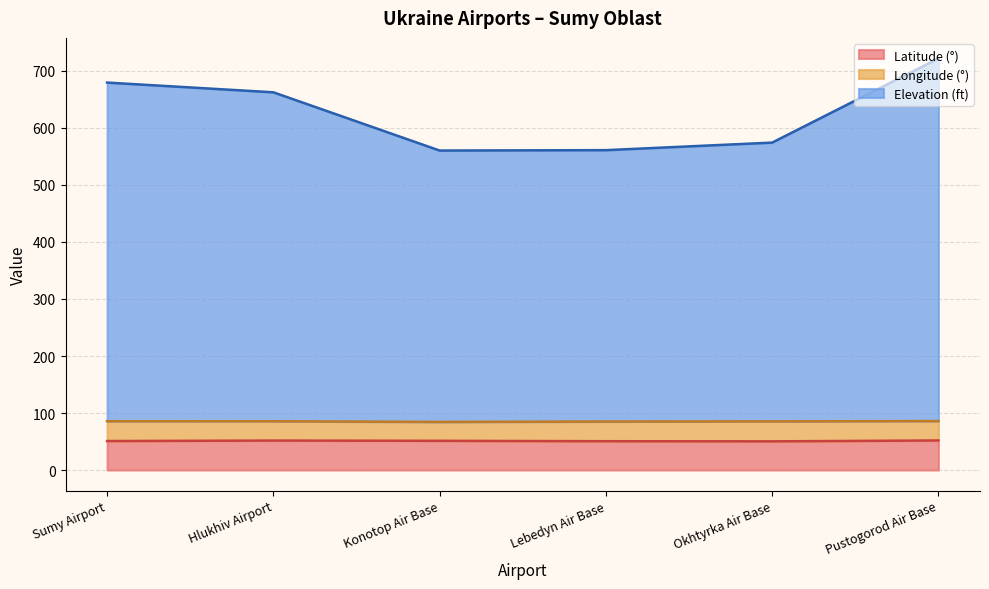

True or false: elevation_ft has a value of 238.1 at Okhtyrka Air Base.

False